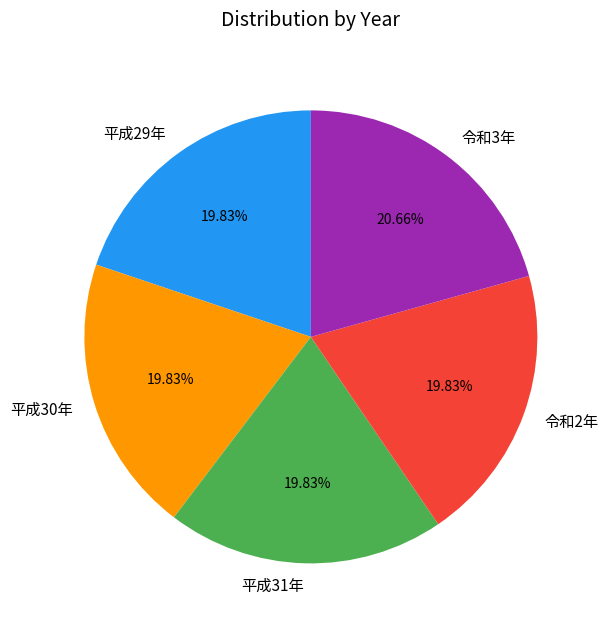

Does any single category account for the majority?

No